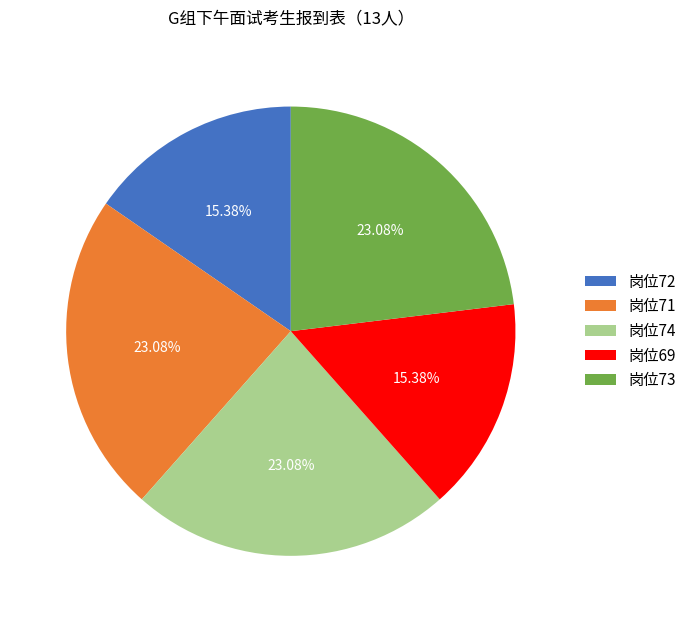

Is there a majority slice in this chart?

No